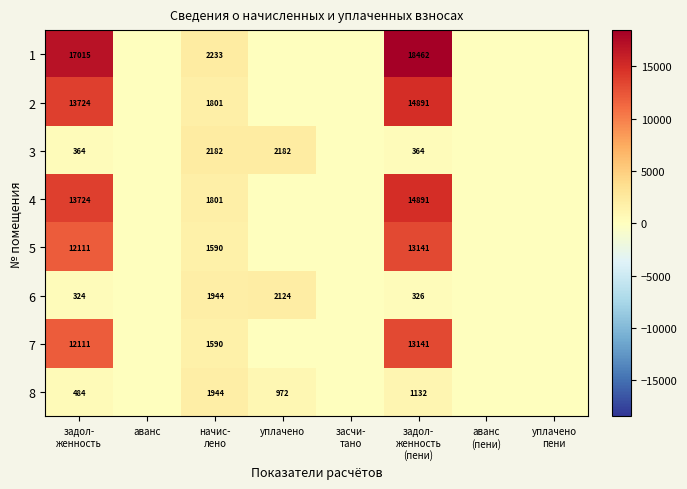

Is it true that 7 equals 0.0 at уплачено пени?

True